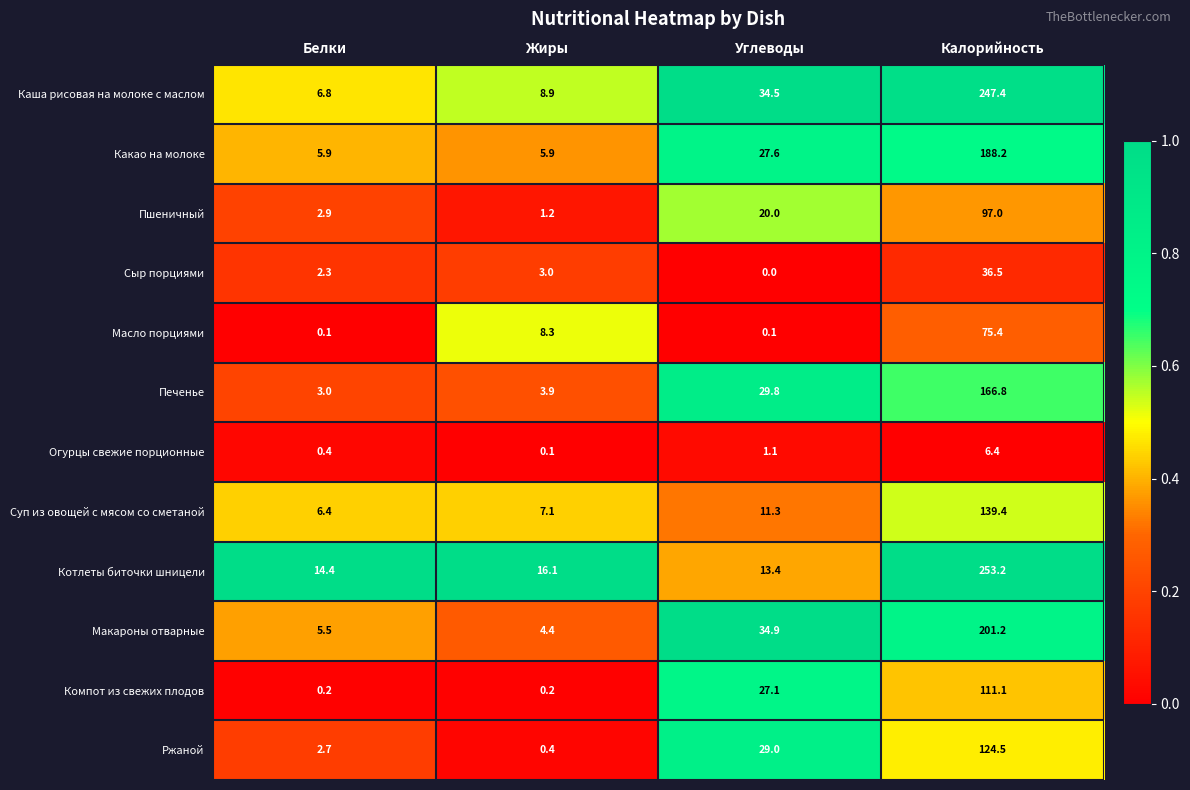

What is the sum of all Компот из свежих плодов values?

138.6